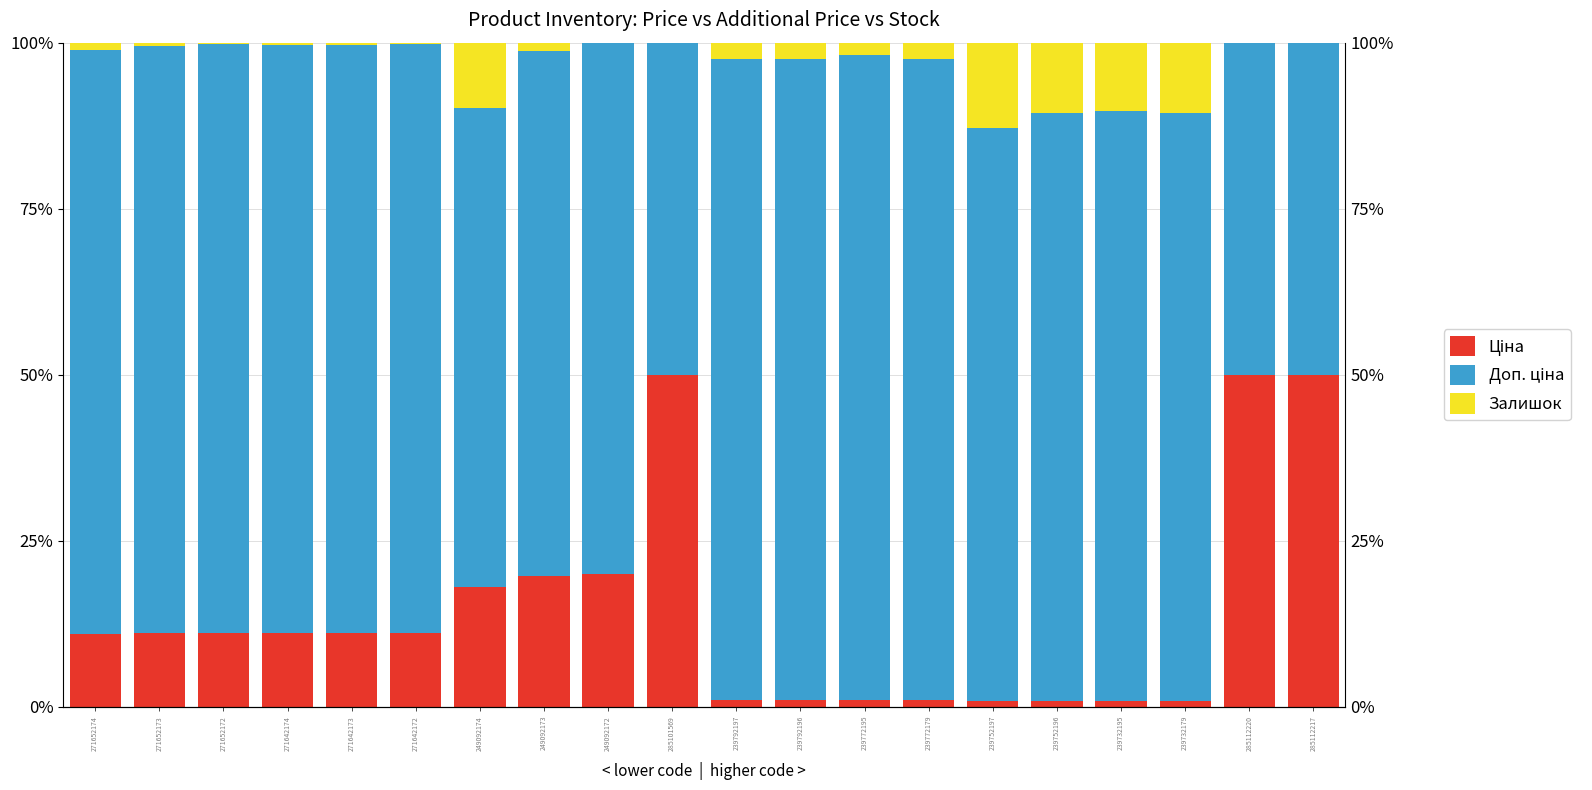

The Доп. ціна series shows 135.9 at 271652173. True or false?

False